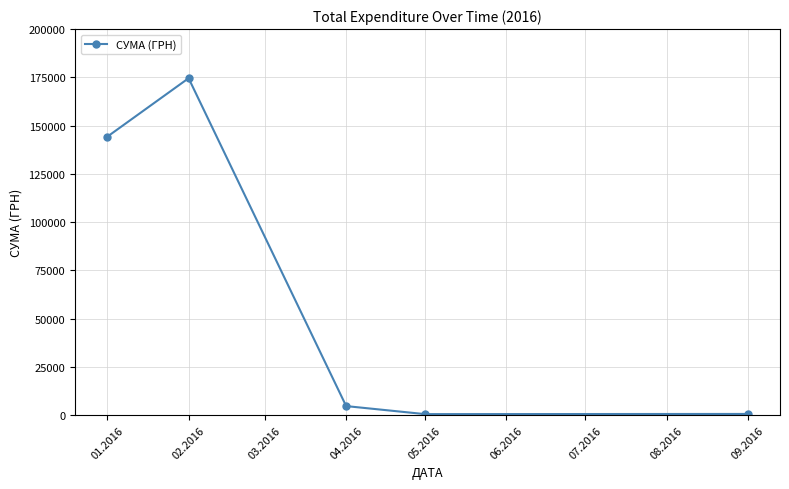

Is it true that the value at 02.2016 is 174546.5?

True